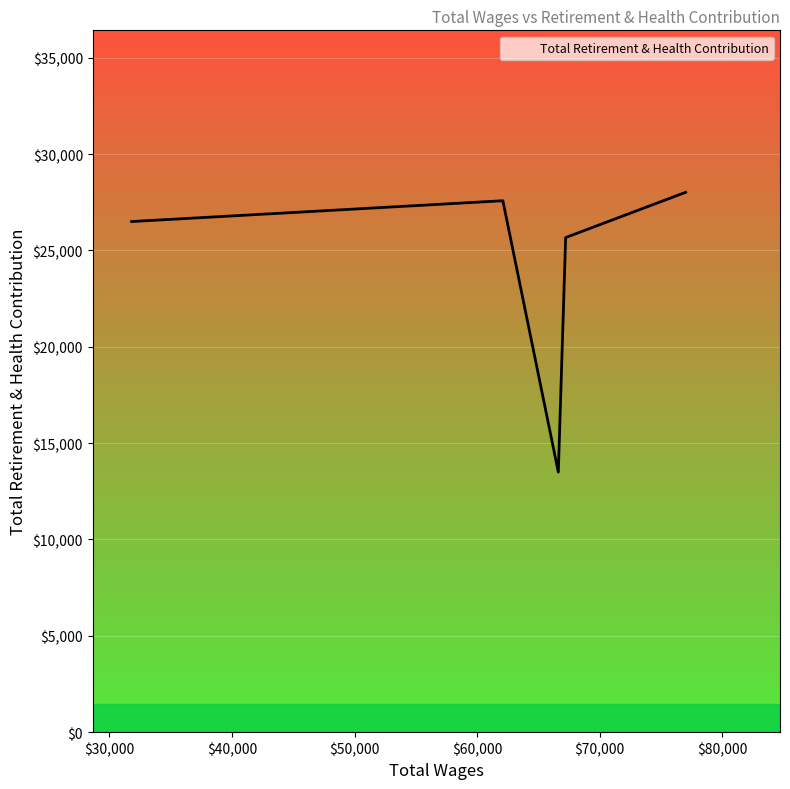

What is the average value?

24250